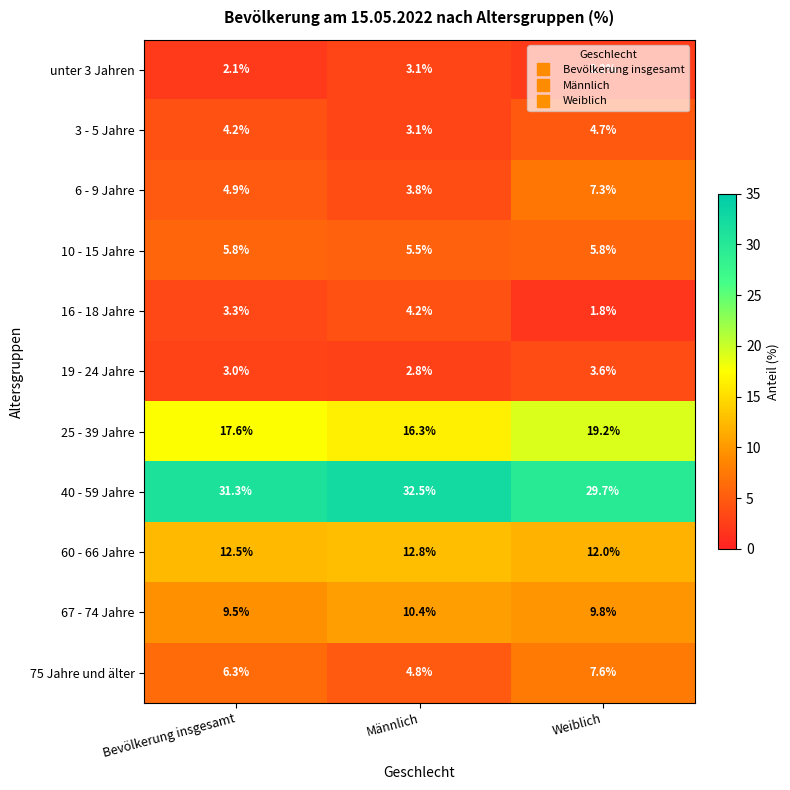

The value of 6 - 9 Jahre at Männlich is 3.8. True or false?

True